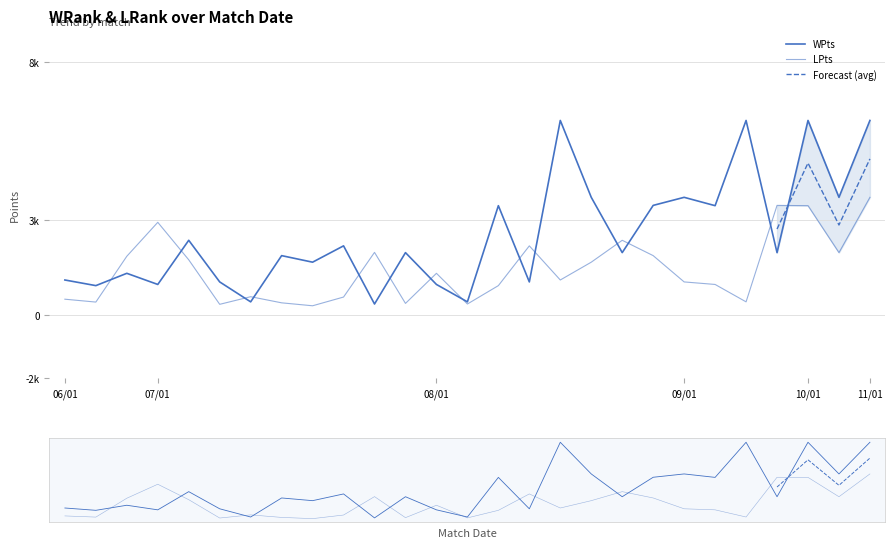

What is the smallest value displayed?

297